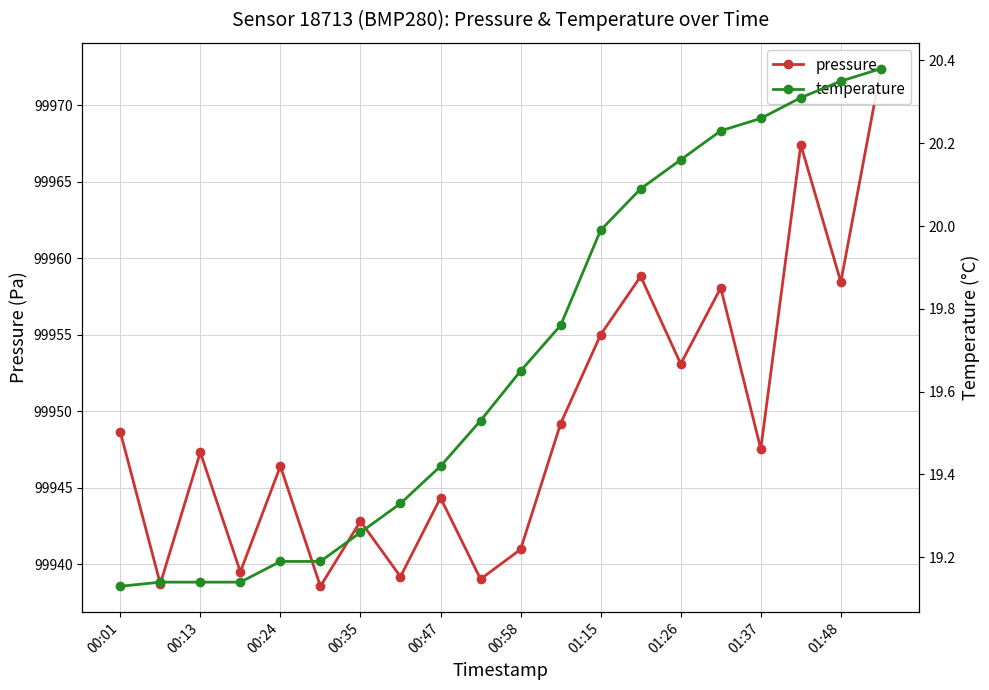

How many interior local peaks does the pressure series have?

7